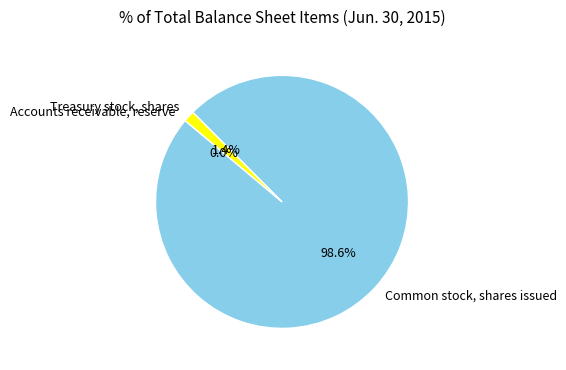

To the nearest percent, what is the average slice percentage?

33%